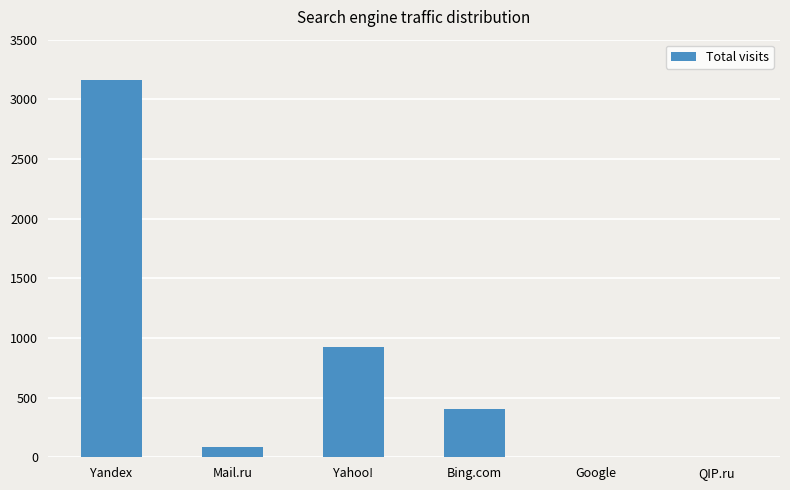

What is the sum of all values?

4575